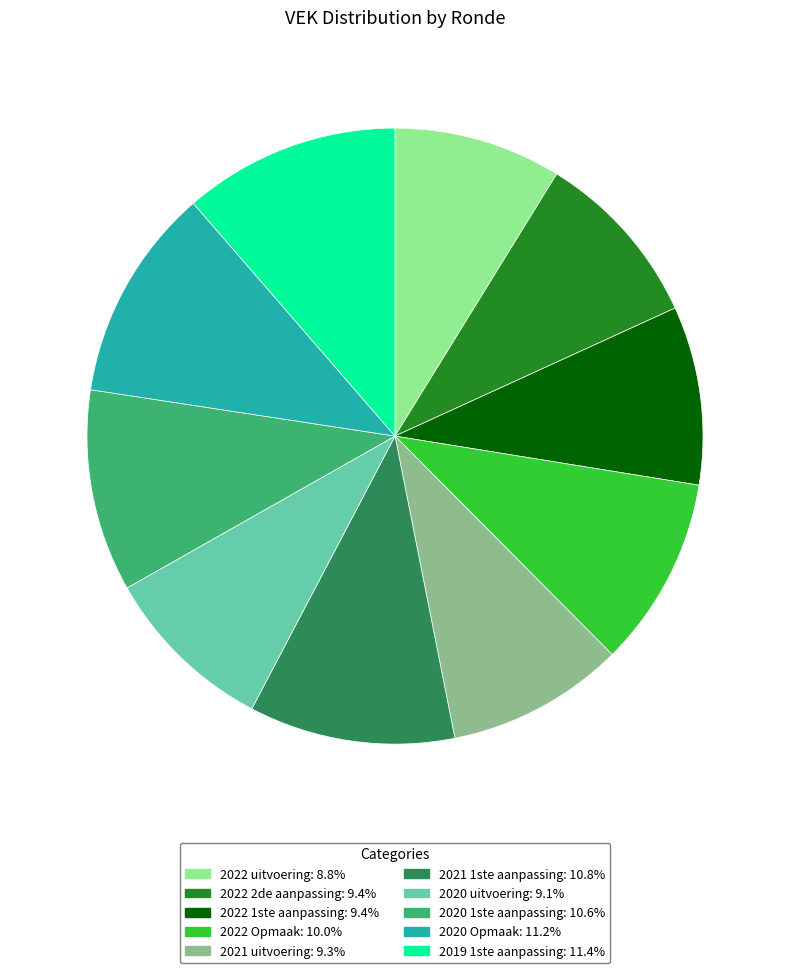

Is the sum of 2022 1ste aanpassing and 2020 1ste aanpassing greater than half?

No